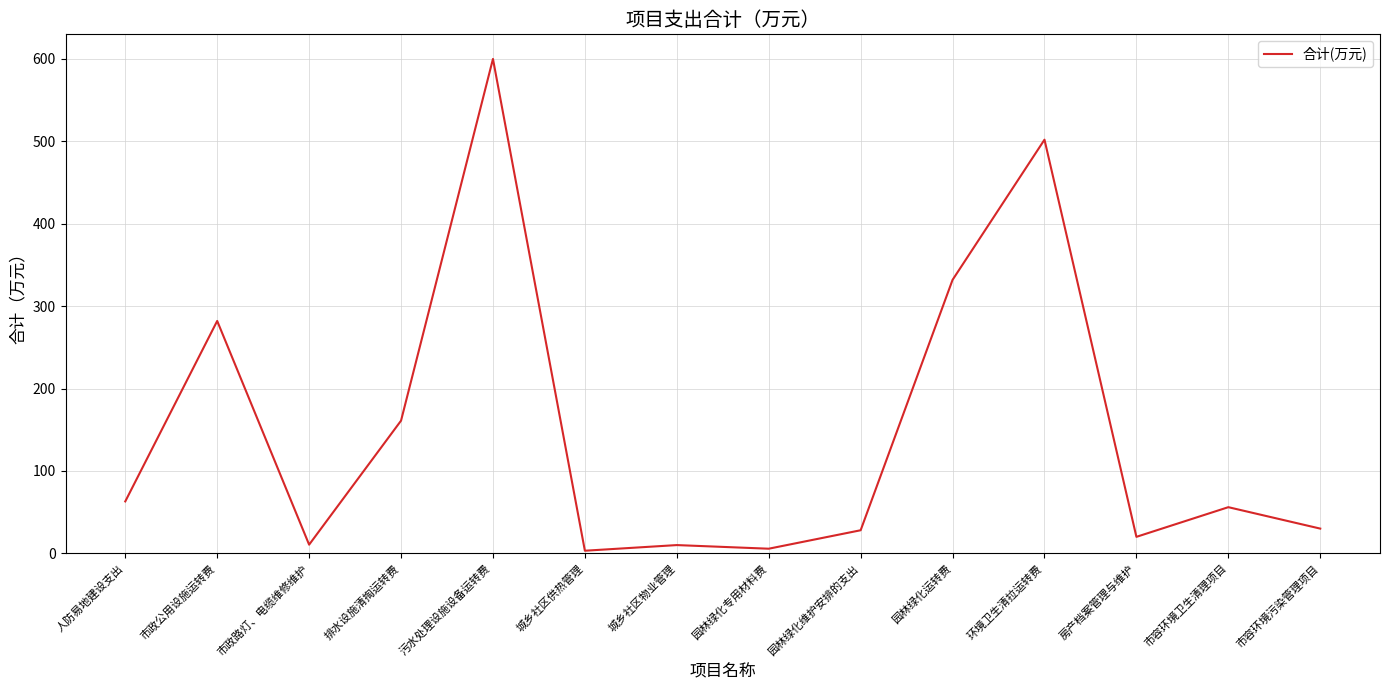

Where is the data nearest to the value 301?

市政公用设施运转费